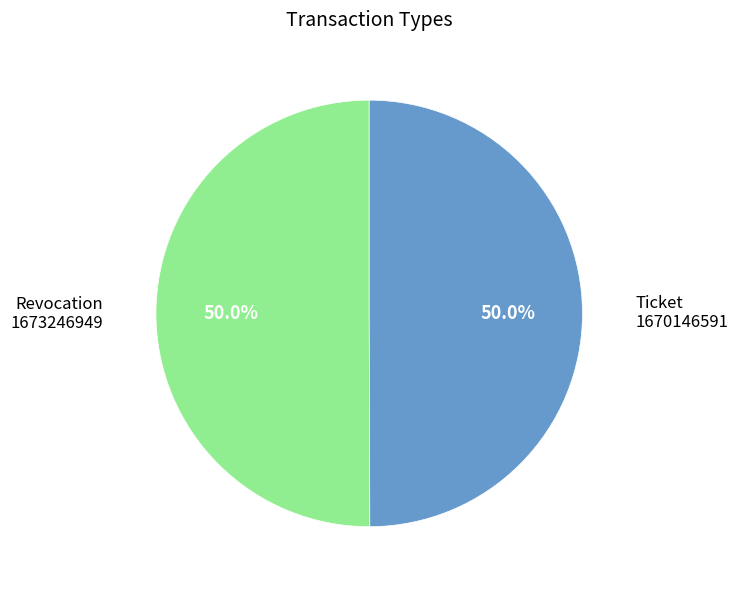

To the nearest percent, what is the average slice percentage?

50%